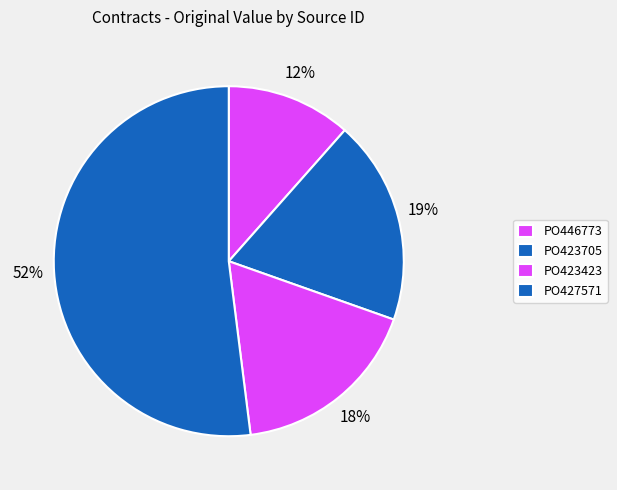

What is the ratio of the value at PO423705 to the value at PO427571?

0.4